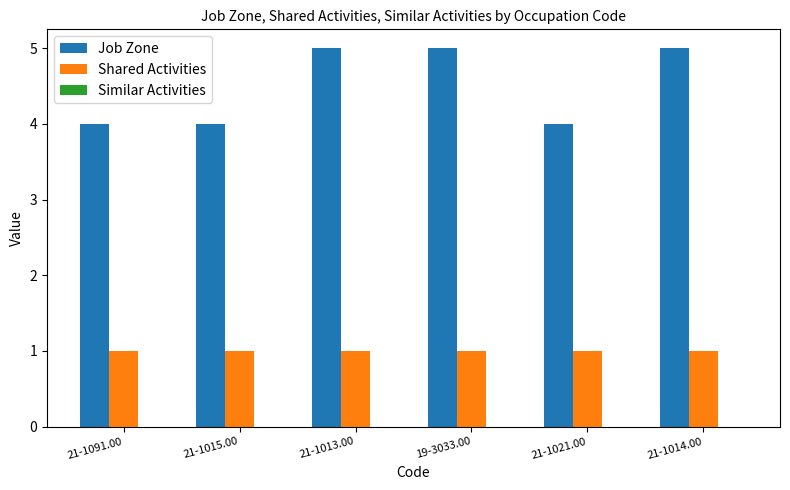

The Shared Activities series shows 2 at 21-1013.00. True or false?

False